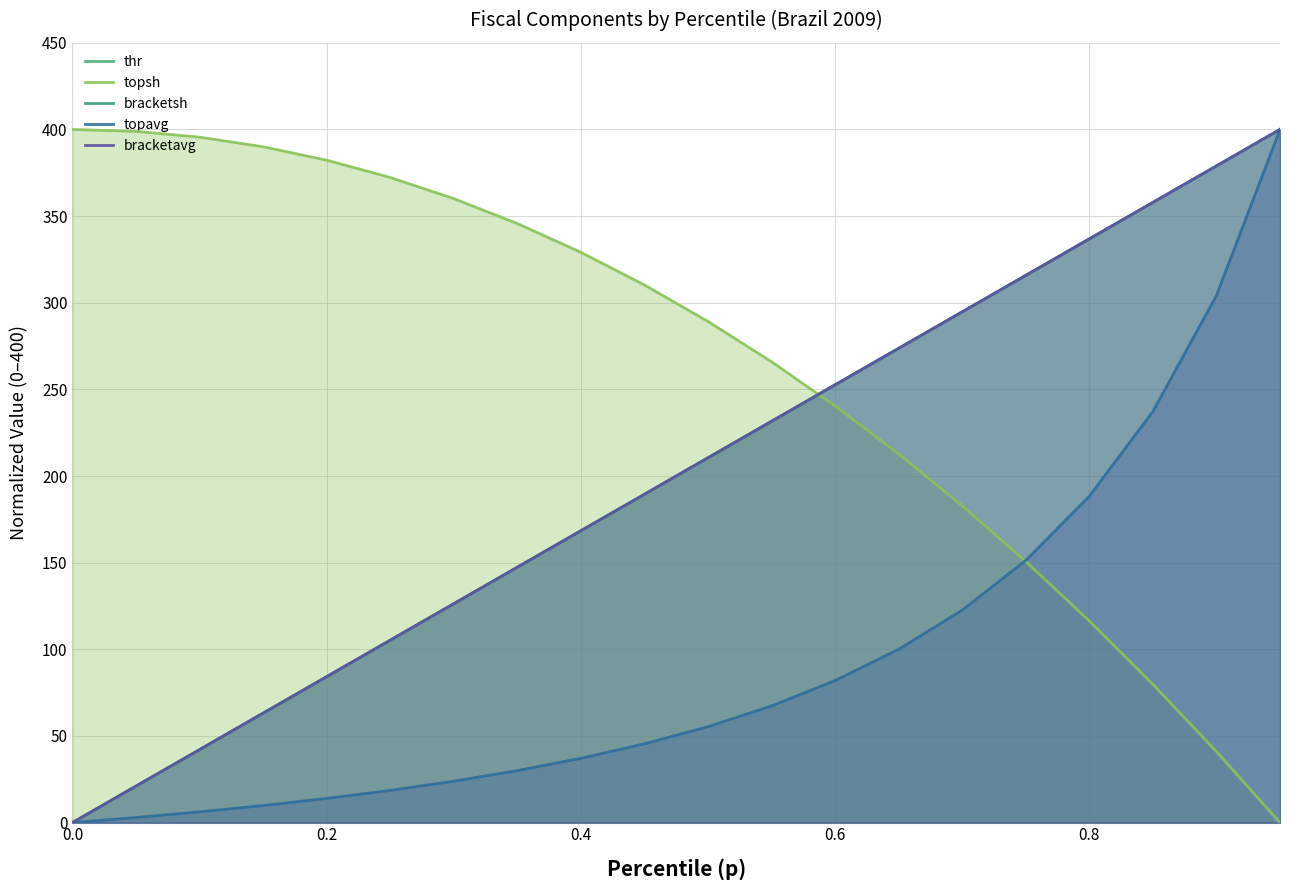

List the series in order of their peak value, lowest first.

thr, topsh, bracketsh, topavg, bracketavg